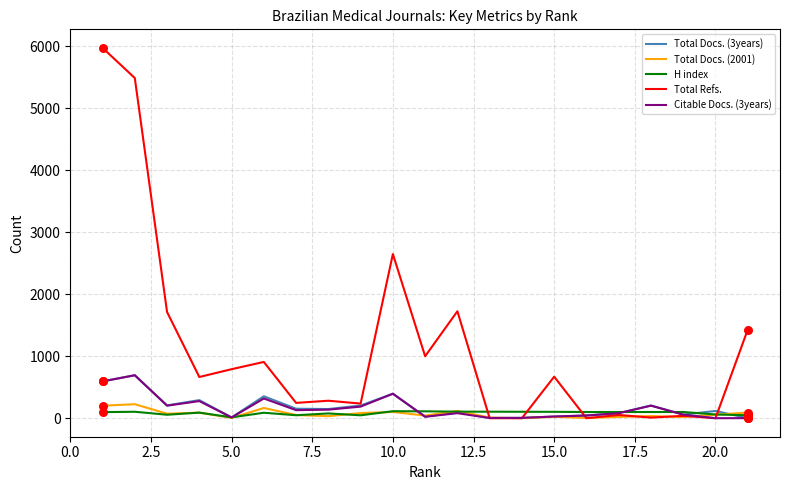

Which series has the largest range (max minus min)?

Total Refs.